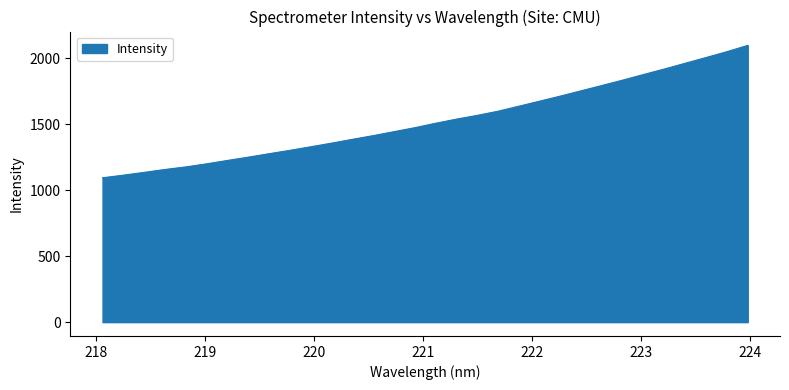

What is the difference between the maximum and minimum values?

1004.2